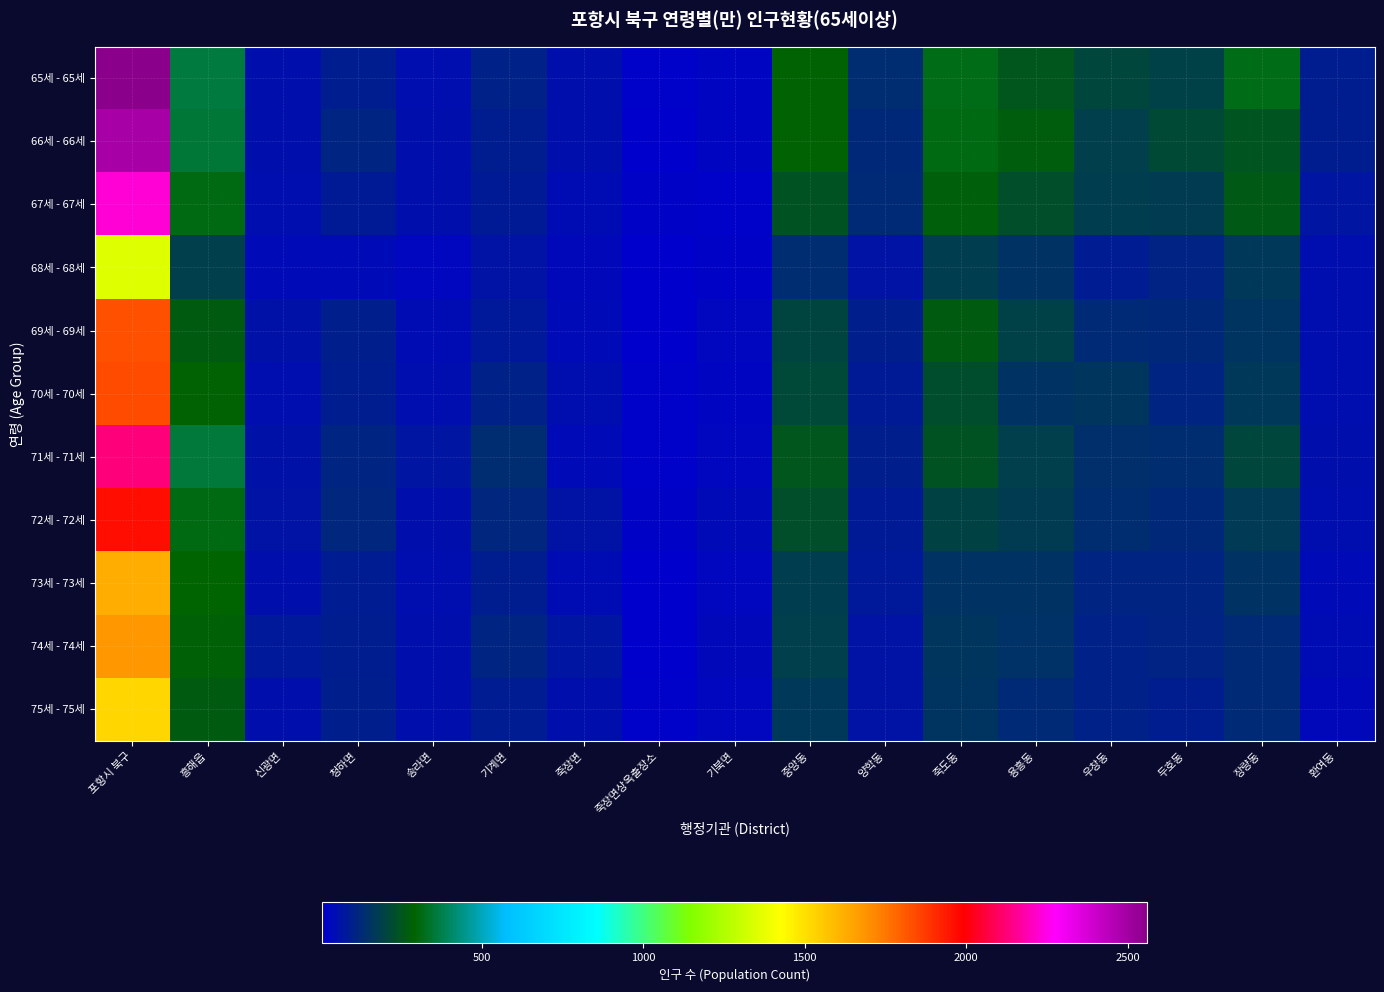

Which label corresponds to the largest value in the chart?

포항시 북구